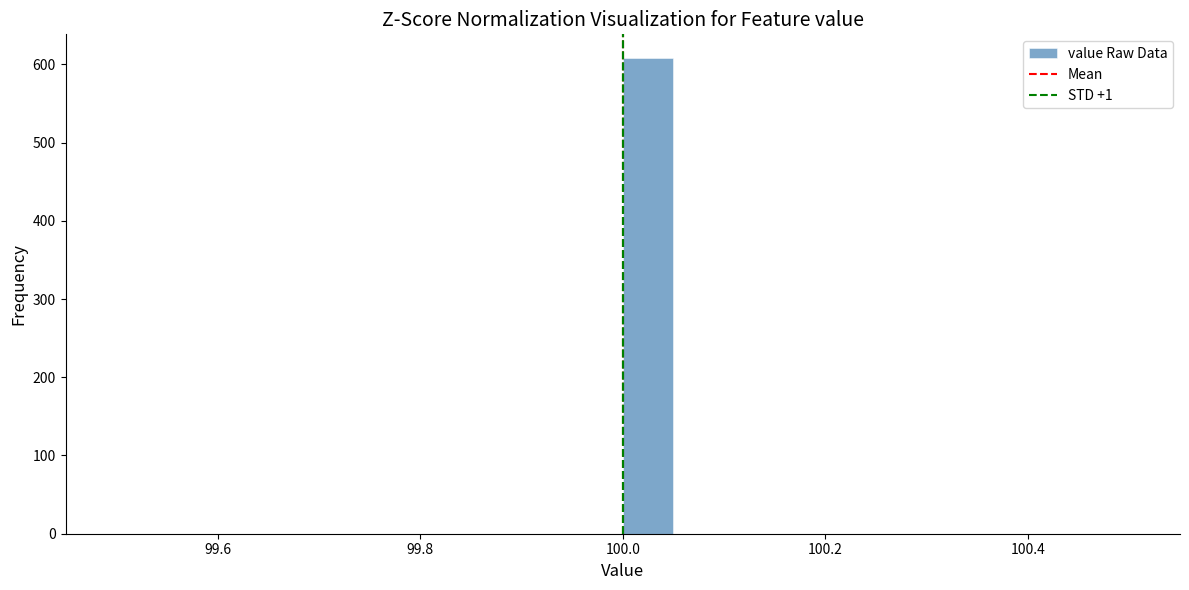

Read against the x-axis, roughly where is the centre of the tallest bar?

100.02